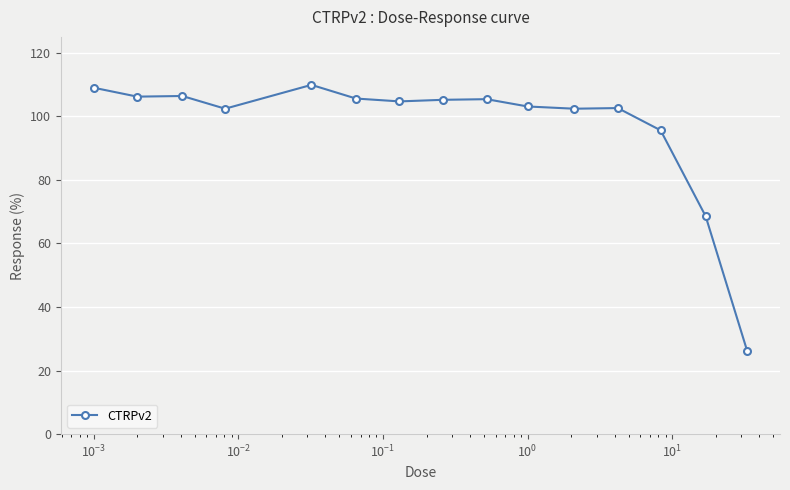

What is the average value?

96.9